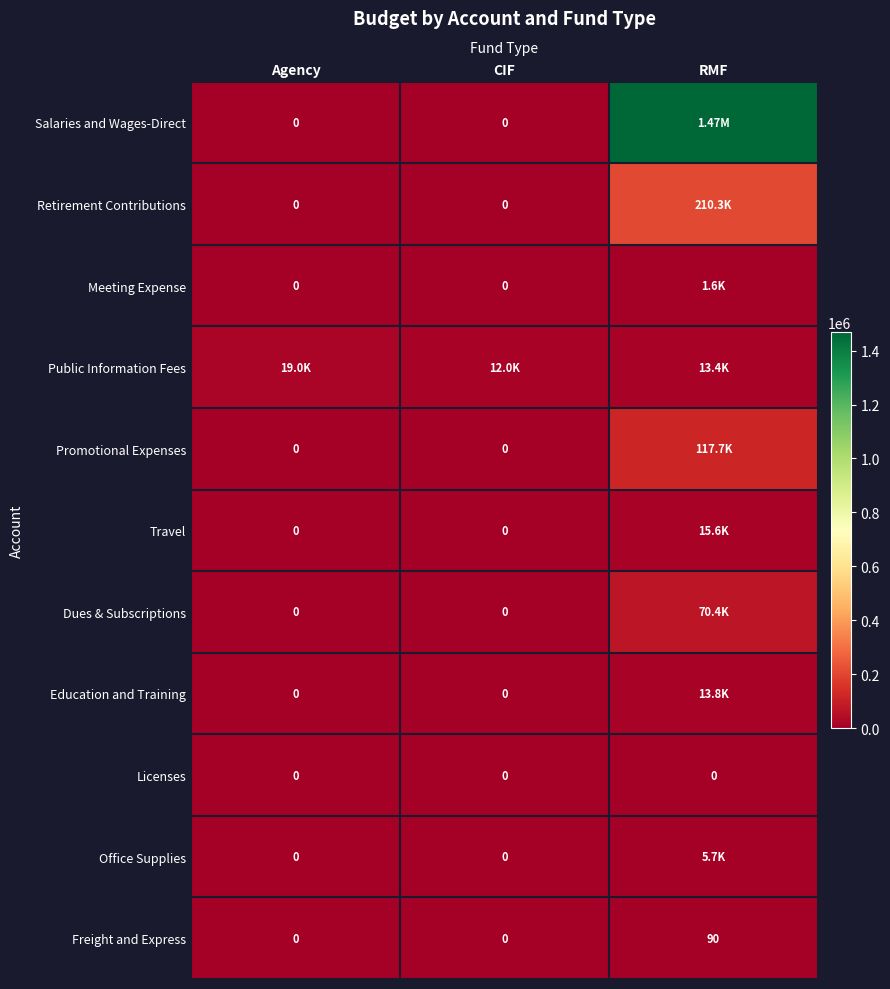

How many values in the Freight and Express series exceed 0?

1